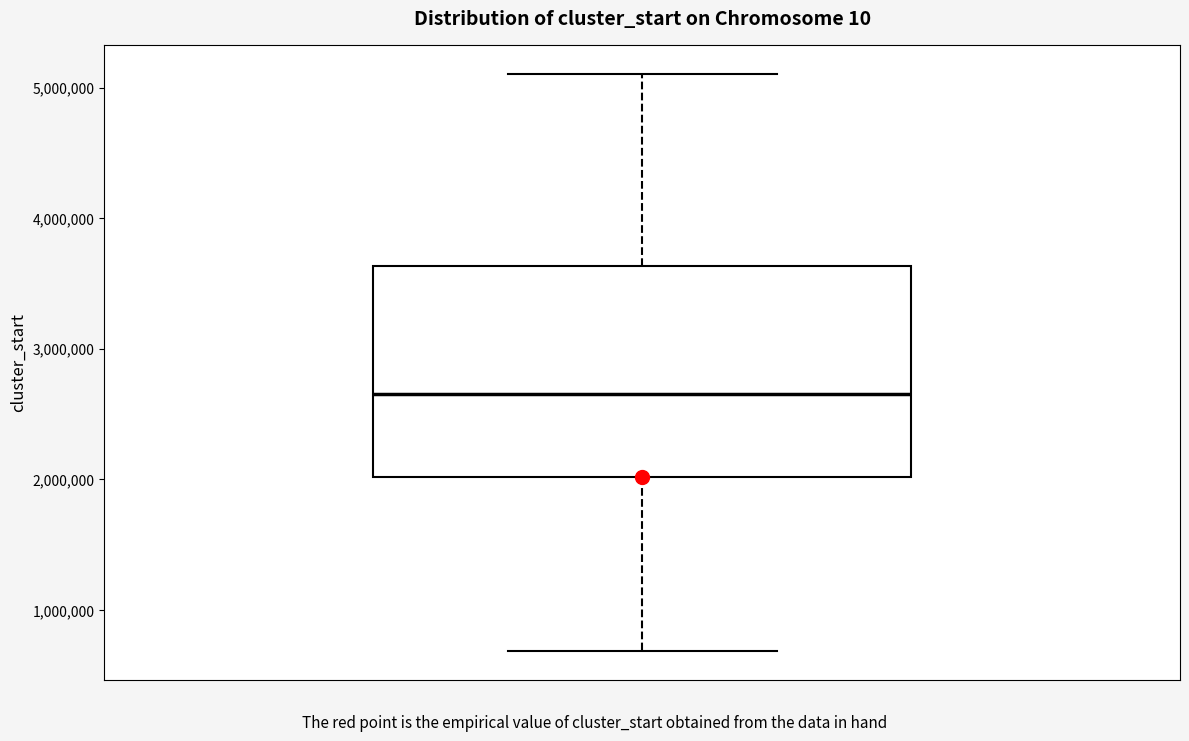

Read this box plot against the y-axis: the position of the median line, the range covered by the box, and the ends of both whiskers. The values are not printed on the chart, so give them approximately, as read against the axis.

median 2700000, box 2000000 to 3600000, whiskers 700000 to 5100000